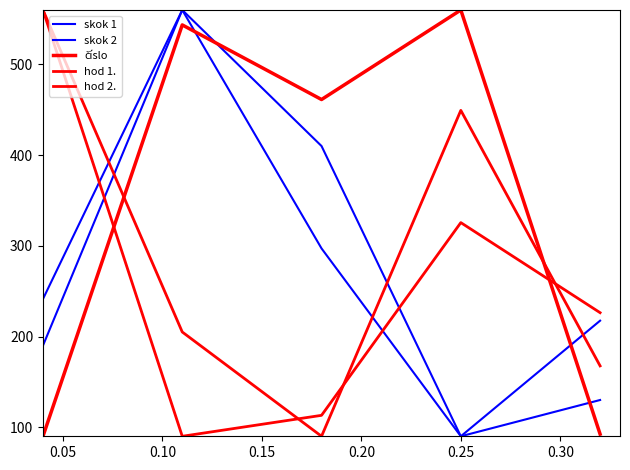

What is the difference between the second highest and second lowest values in the číslo series?

451.2